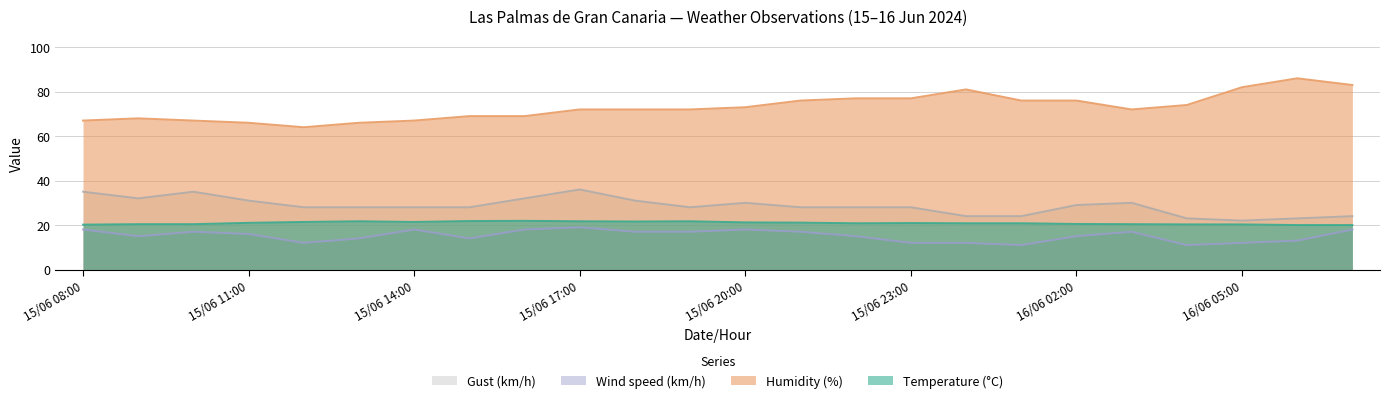

Reading left to right, list all the values displayed in this chart.

Temperature (°C): 20.2	20.4	20.4	21.0	21.4	21.7	21.4	21.8	21.9	21.7	21.6	21.7	21.2	21.1	20.8	20.9	20.8	20.8	20.5	20.4	20.3	20.3	20.0	20.0
Humidity (%): 67.0	68.0	67.0	66.0	64.0	66.0	67.0	69.0	69.0	72.0	72.0	72.0	73.0	76.0	77.0	77.0	81.0	76.0	76.0	72.0	74.0	82.0	86.0	83.0
Wind speed (km/h): 18.0	15.0	17.0	16.0	12.0	14.0	18.0	14.0	18.0	19.0	17.0	17.0	18.0	17.0	15.0	12.0	12.0	11.0	15.0	17.0	11.0	12.0	13.0	18.0
Gust (km/h): 35.0	32.0	35.0	31.0	28.0	28.0	28.0	28.0	32.0	36.0	31.0	28.0	30.0	28.0	28.0	28.0	24.0	24.0	29.0	30.0	23.0	22.0	23.0	24.0